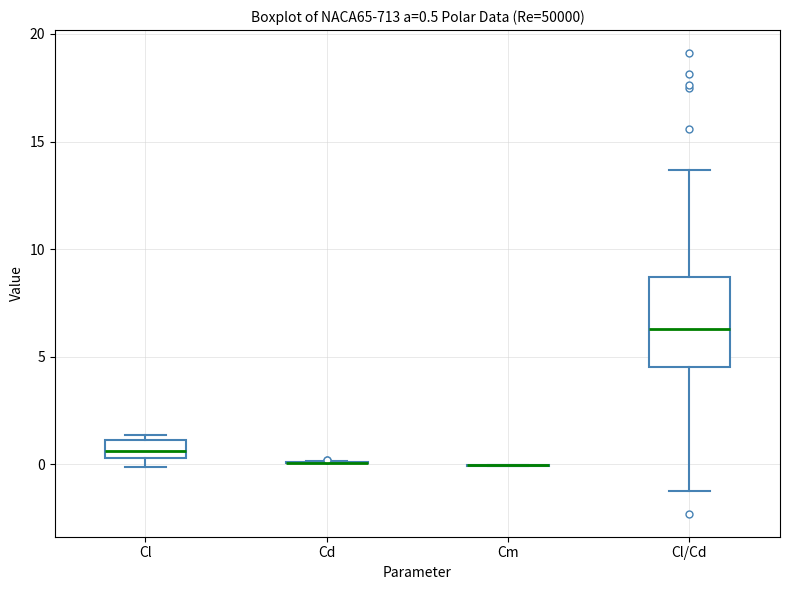

Which box is the tallest, from its lower edge to its upper edge?

Cl/Cd